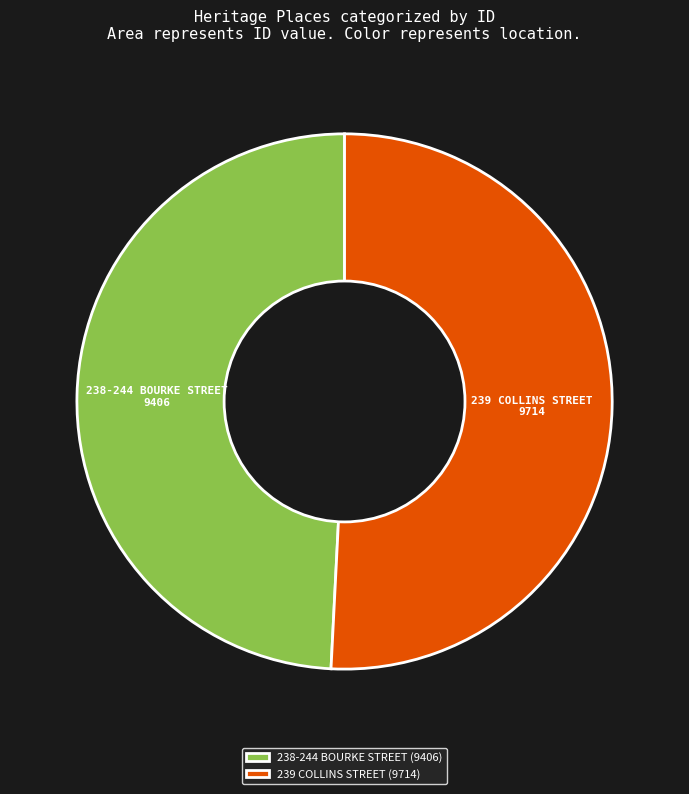

How many slices are in this pie chart?

2